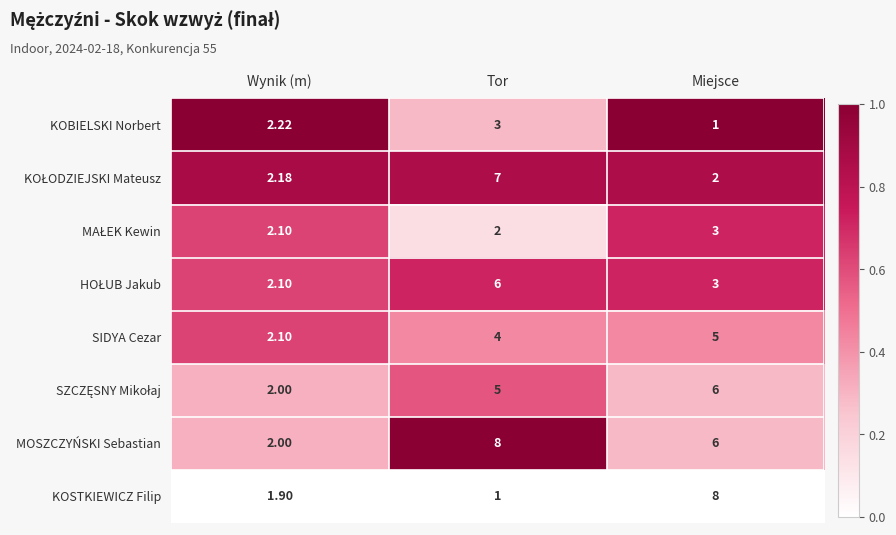

At which label does KOSTKIEWICZ Filip reach its minimum?

Tor